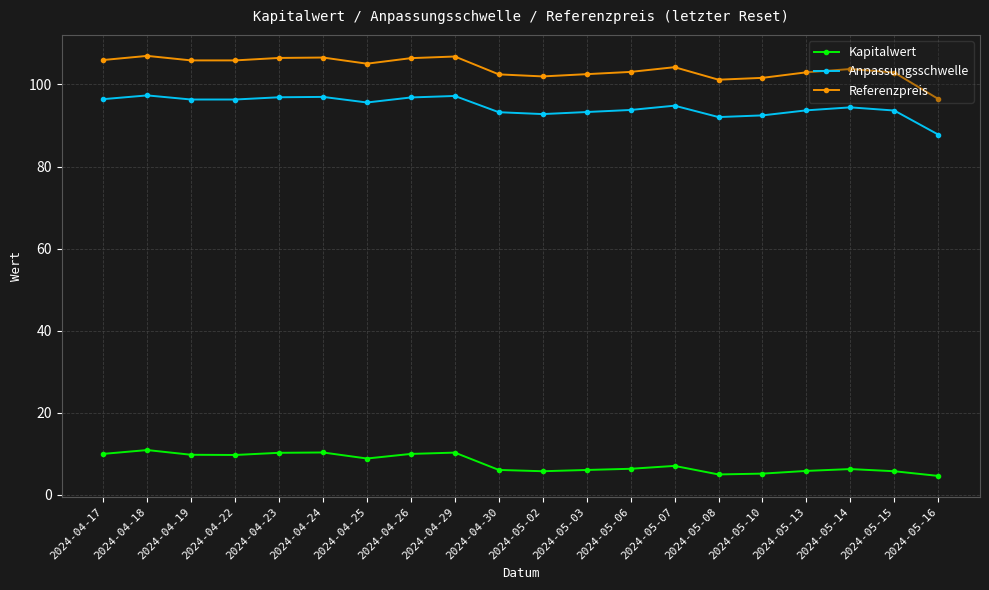

What is the sum of all Anpassungsschwelle values?

1891.7